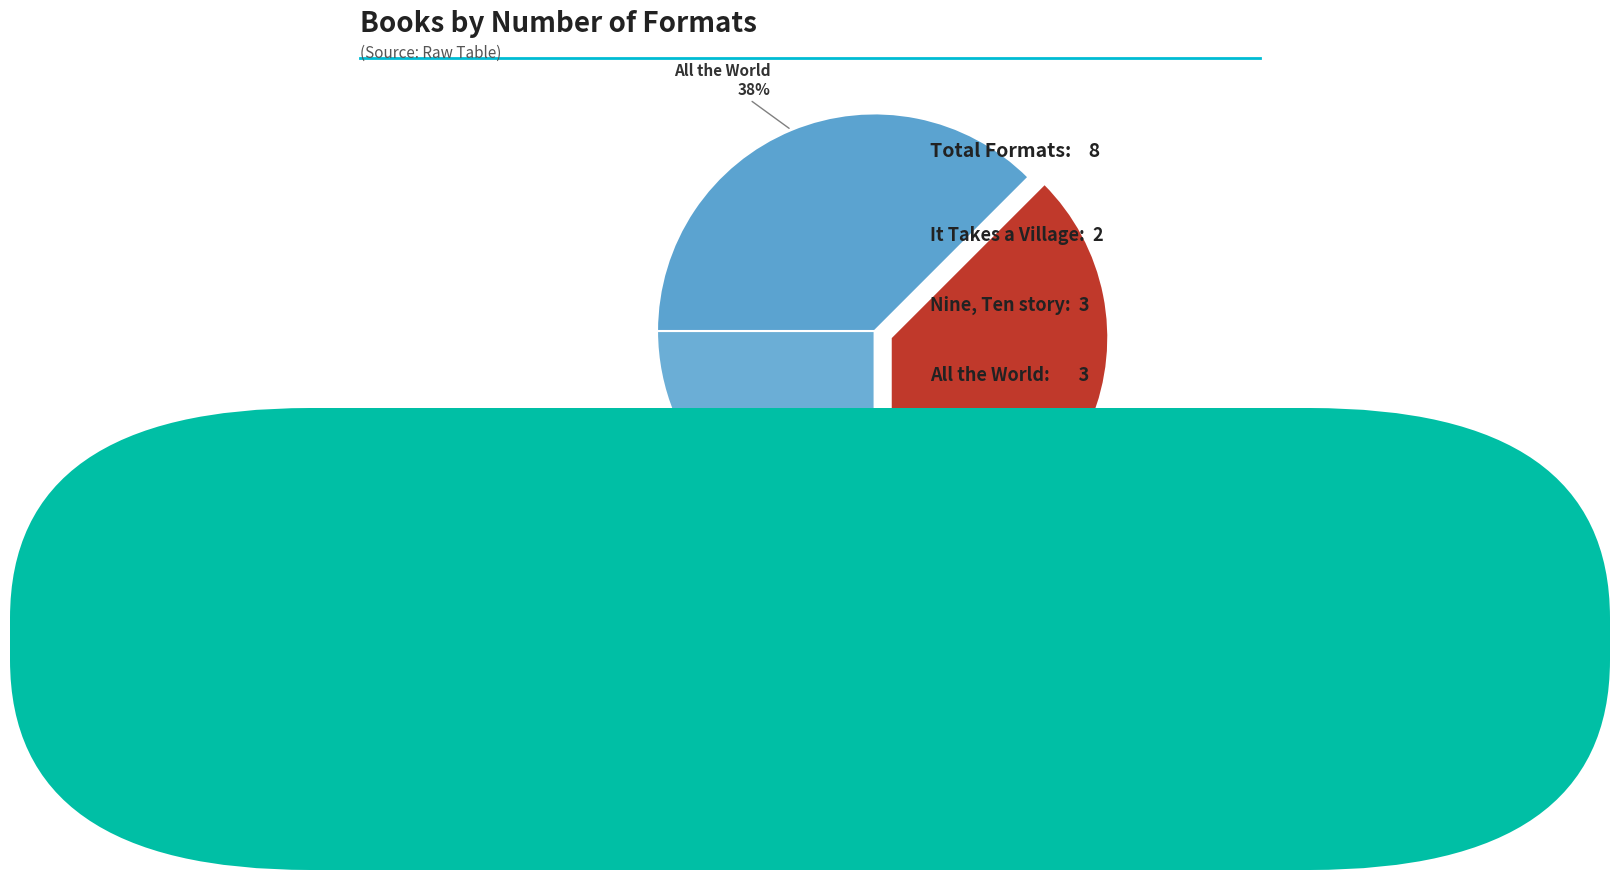

What percentage is the It Takes a Village slice, to the nearest percent?

25%